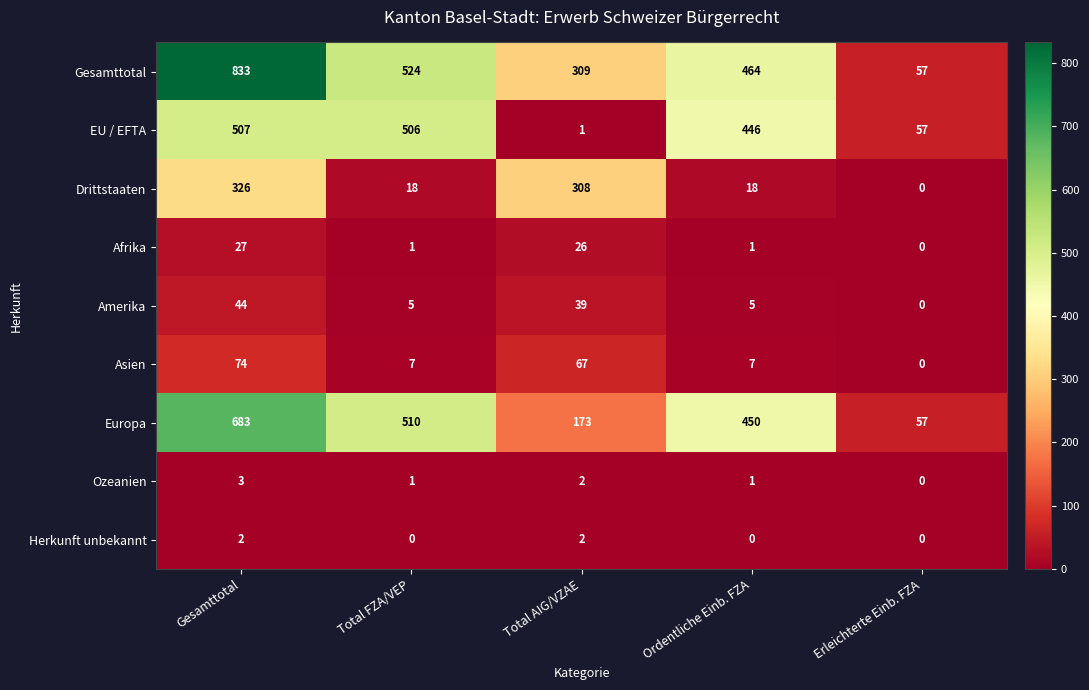

Which category has the highest value in the EU / EFTA series?

Gesamttotal